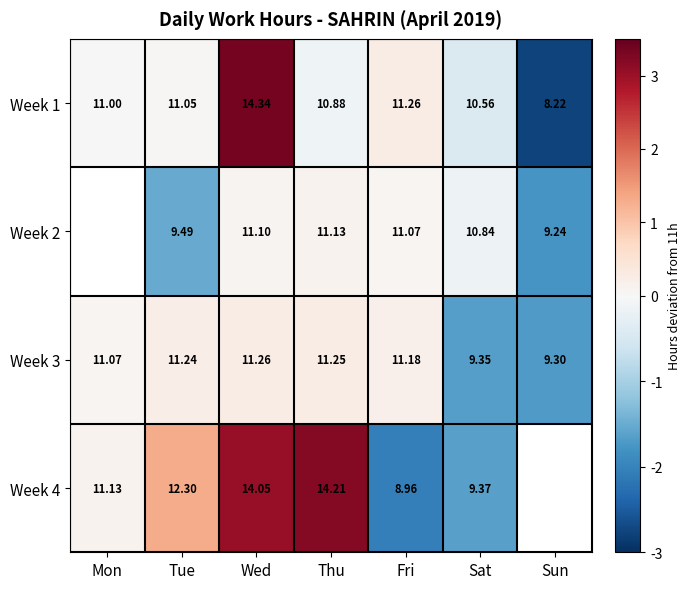

Where does the Week 3 series first go above 11?

Mon